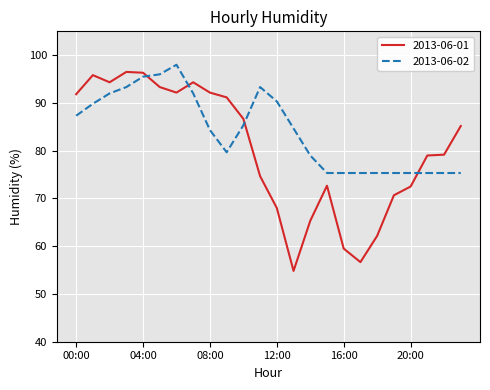

What is the smallest value displayed?

54.8